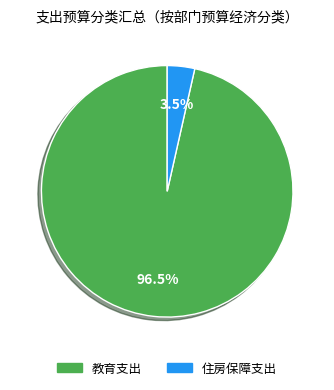

How many slices are in this pie chart?

2